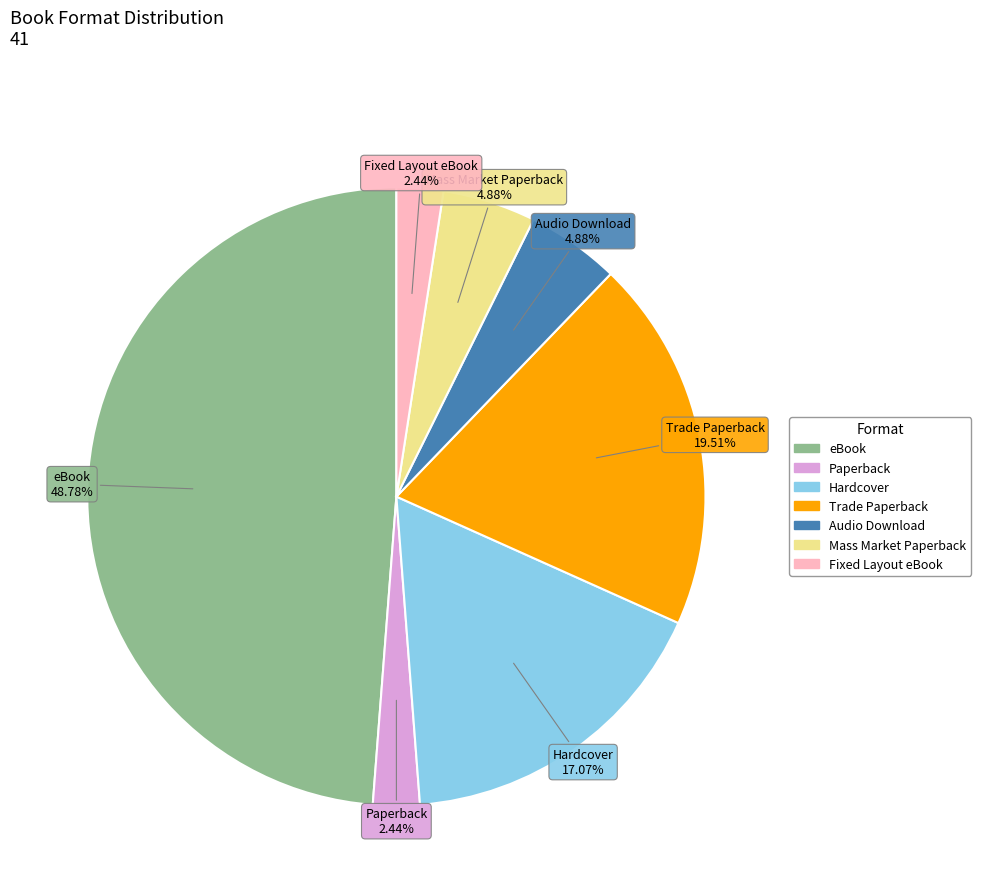

Is eBook the majority of the pie?

No